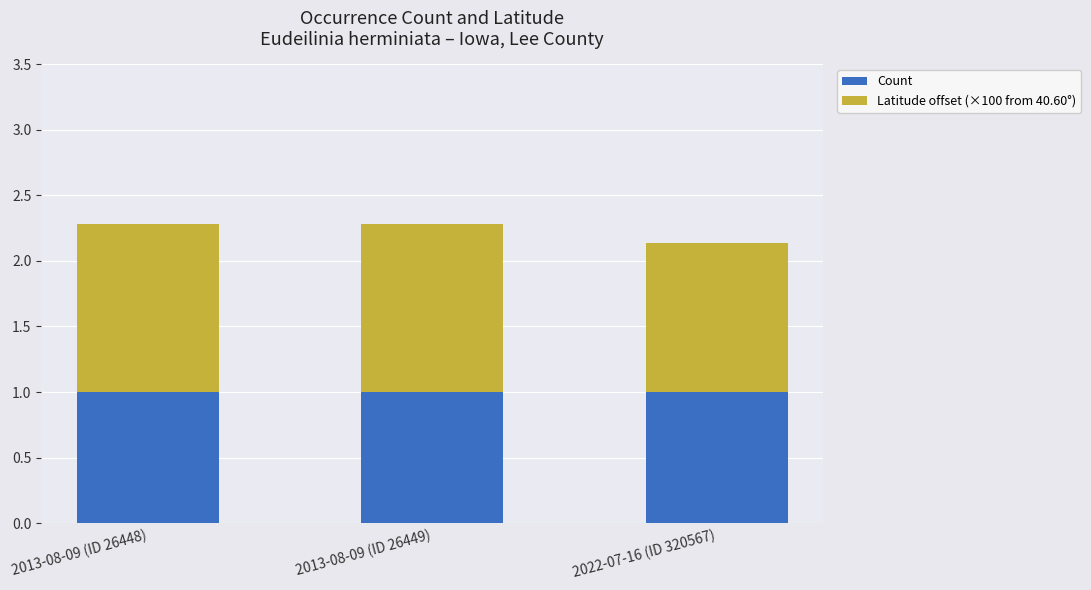

What is the lowest value of the Count series?

1.0